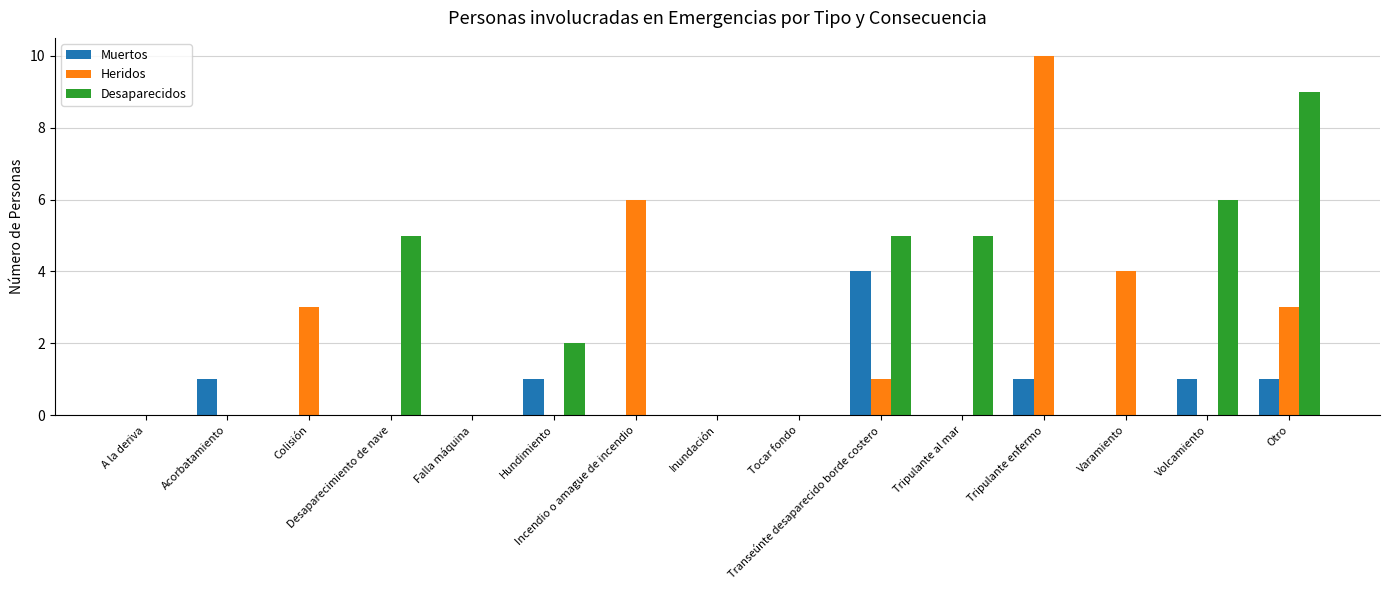

What is the sum of all Desaparecidos values?

32